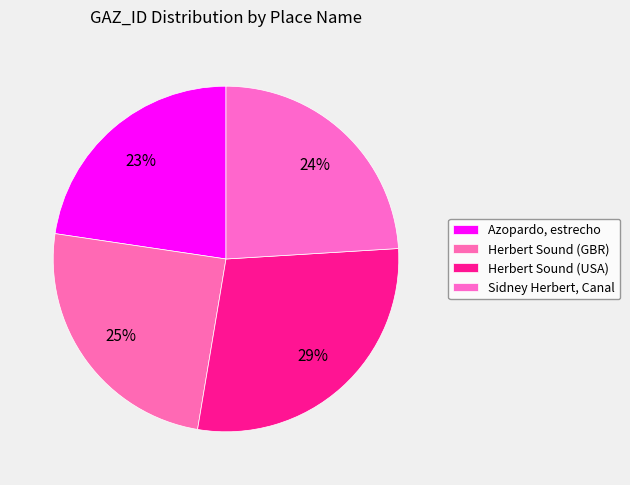

Count the number of slices in the pie.

4